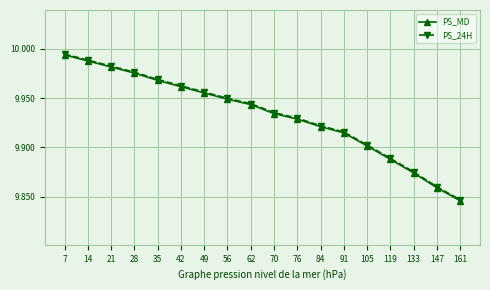

Where is PS_MD nearest to the value 9?

161